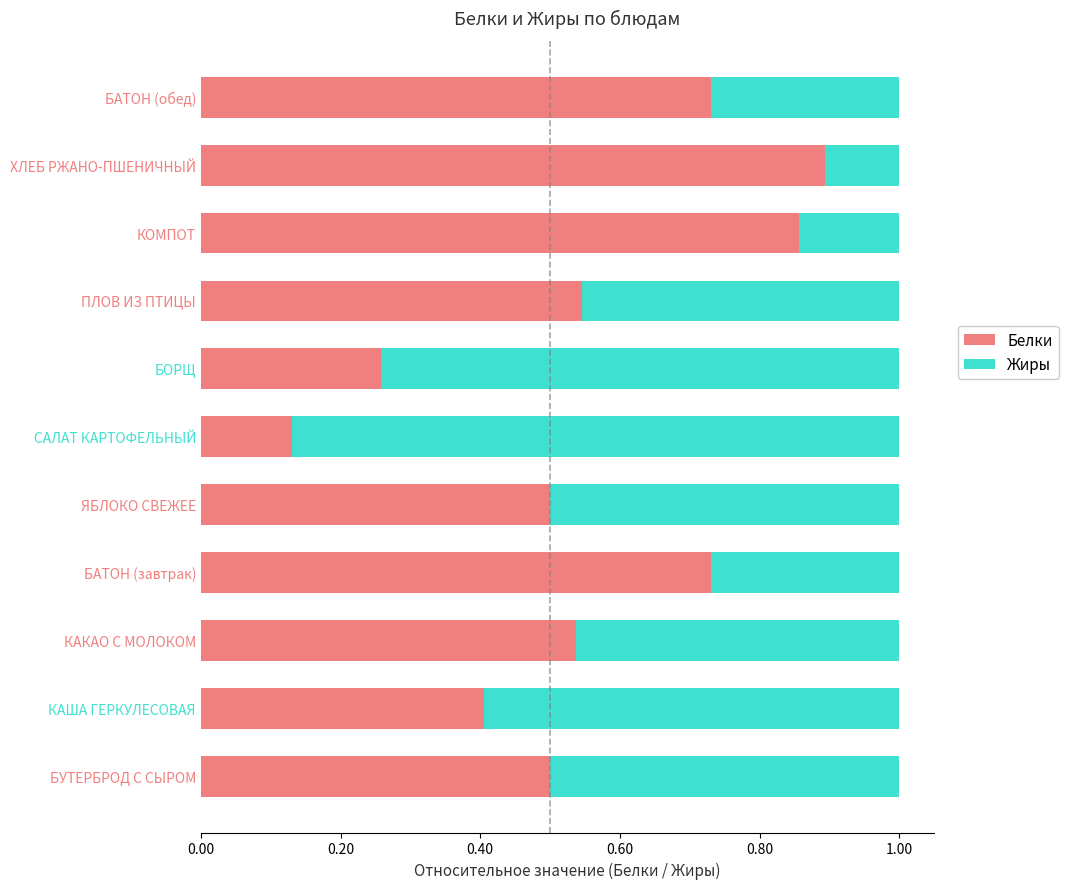

Where is Белки nearest to the value 0?

САЛАТ КАРТОФЕЛЬНЫЙ